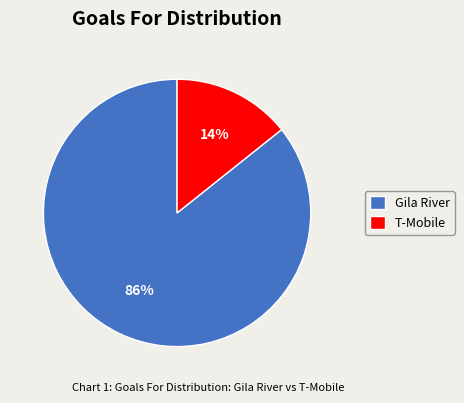

Approximately how many times larger is the value at T-Mobile compared to Gila River?

0.2